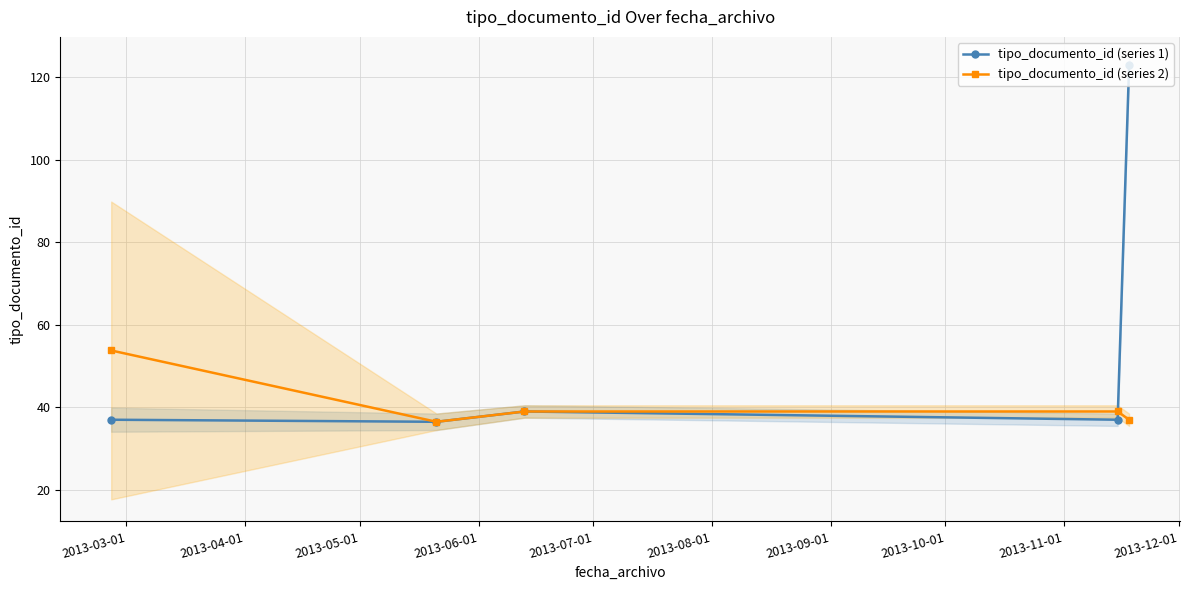

What is the value of the tipo_documento_id (series 2) point at the 5th from the left?

37.0